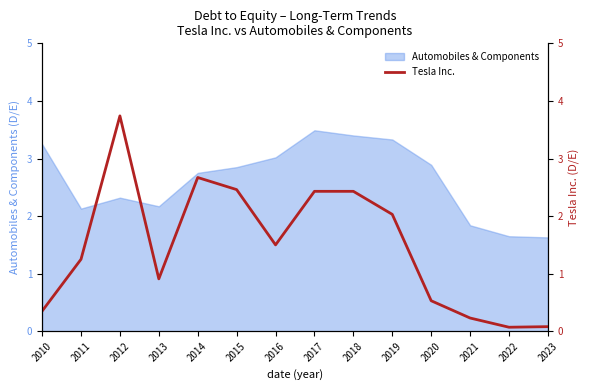

The Automobiles & Components series shows 5.4 at 2016. True or false?

False